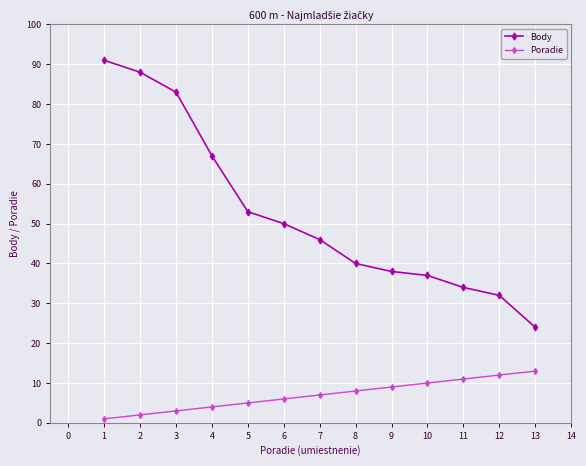

How many distinct data groups are displayed?

2